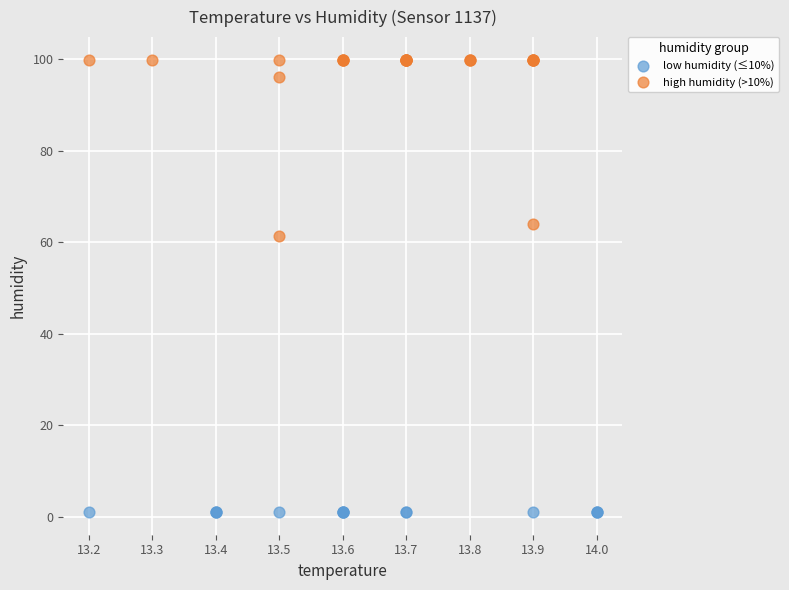

Which series reaches the maximum Y coordinate?

high humidity (>10%)